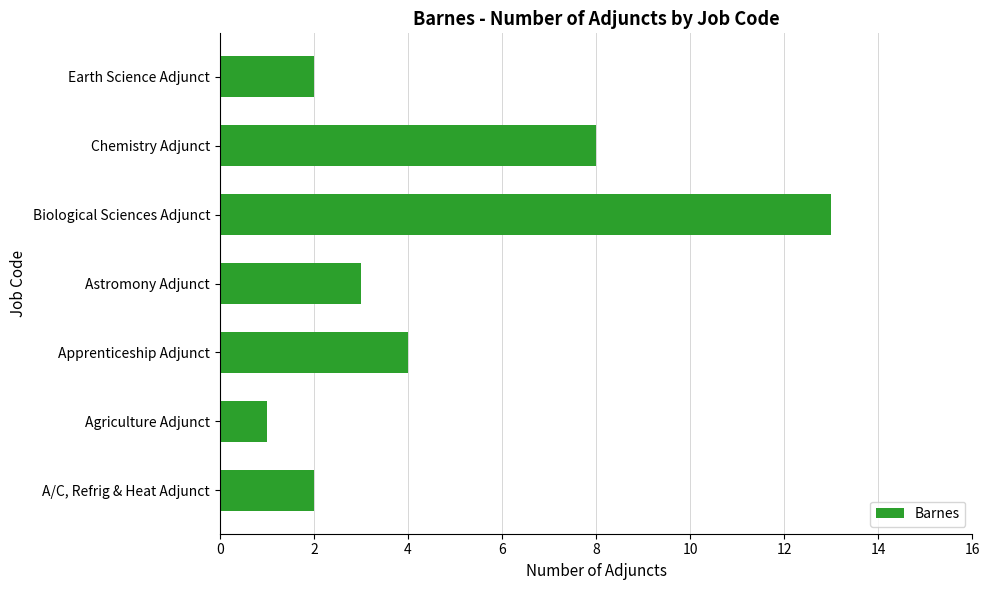

What is the smallest value displayed?

1